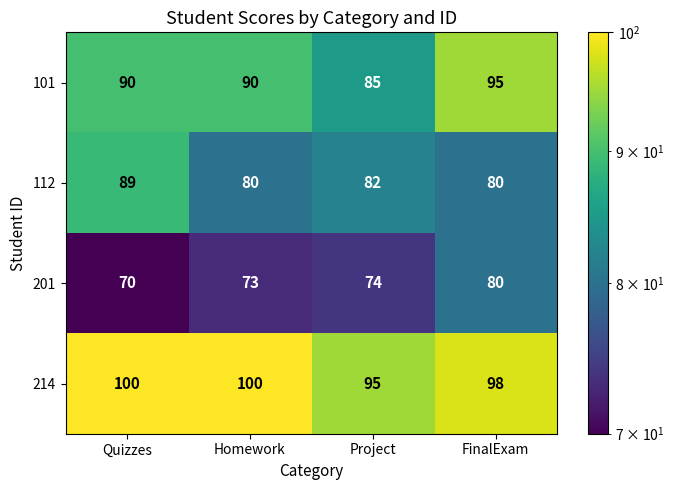

Reading left to right, what are all the values shown in this chart?

101: Quizzes=90	Homework=90	Project=85	FinalExam=95
112: Quizzes=89	Homework=80	Project=82	FinalExam=80
201: Quizzes=70	Homework=73	Project=74	FinalExam=80
214: Quizzes=100	Homework=100	Project=95	FinalExam=98